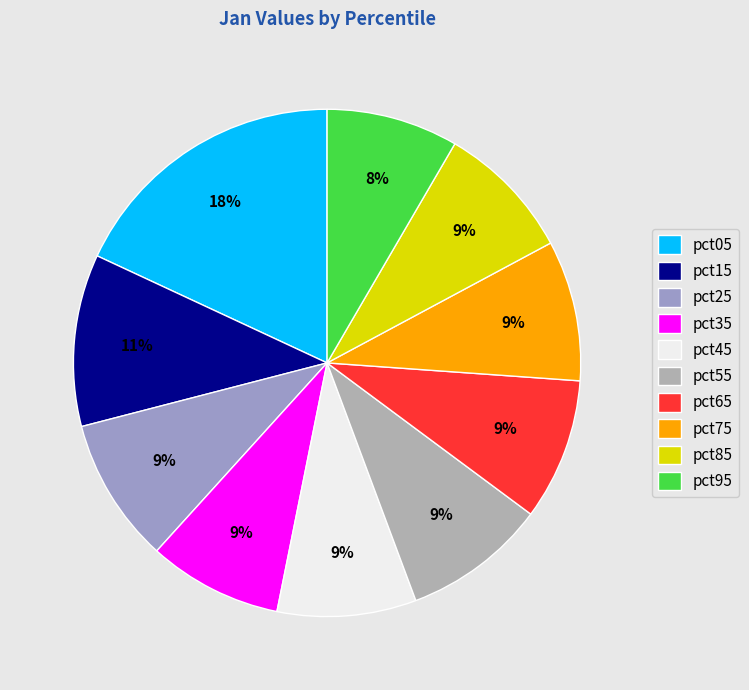

Count the number of slices in the pie.

10